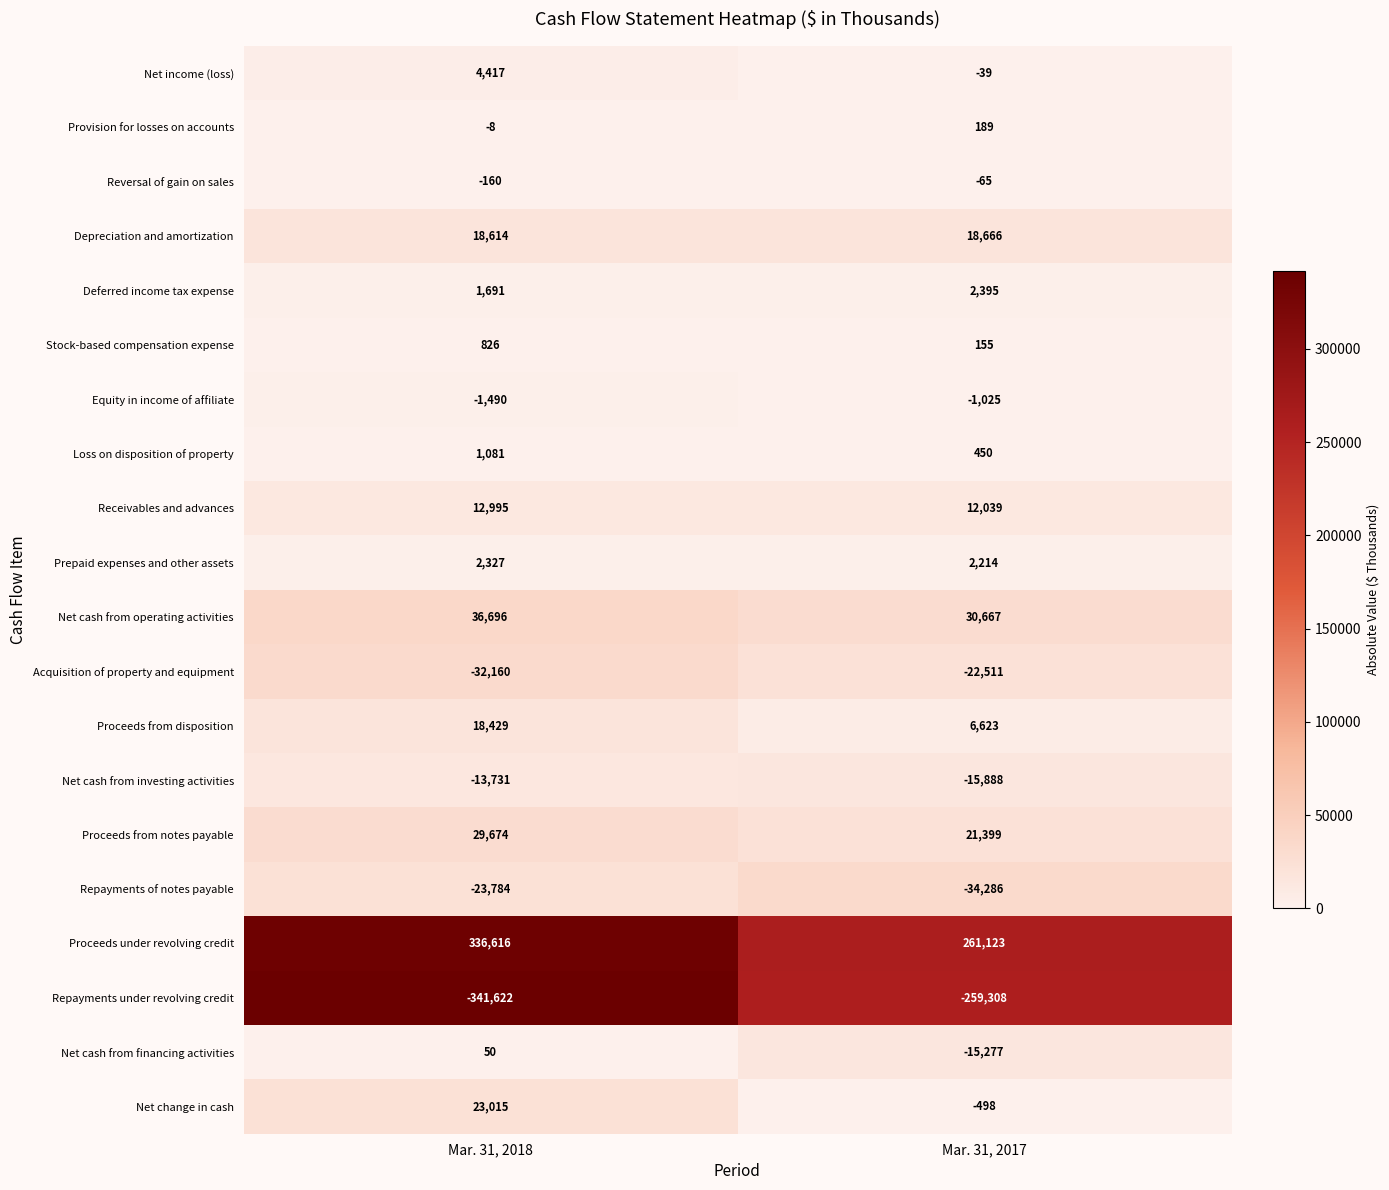

Between Mar. 31, 2018 and Mar. 31, 2017, which series saw the biggest shift?

Repayments under revolving credit